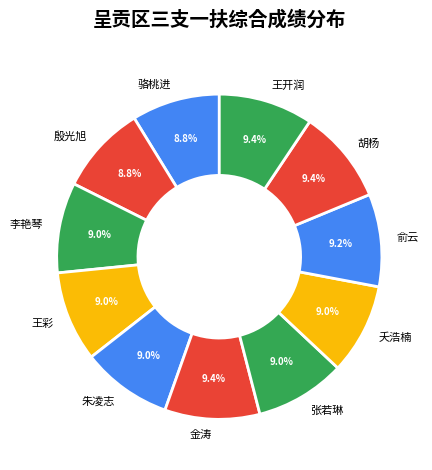

Do 殷光旭 and 骆桃进 together represent more than half of the pie?

No